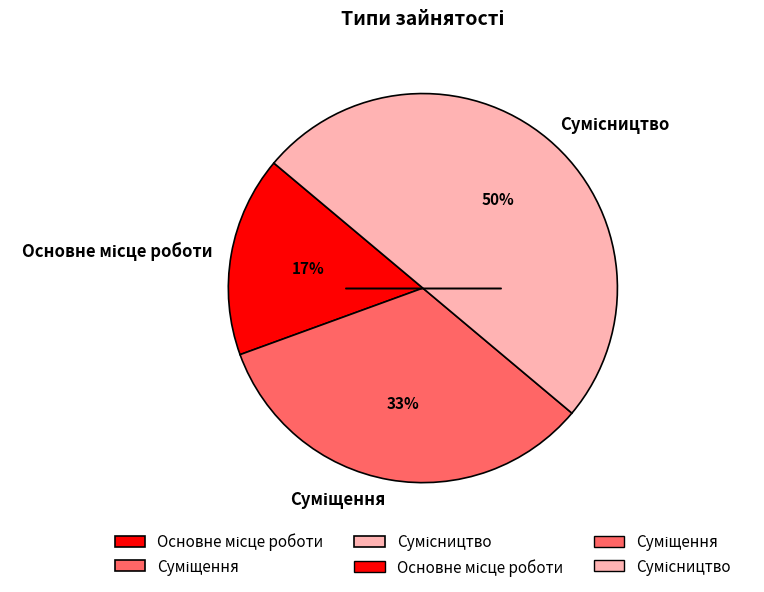

To the nearest percent, what is the difference between the largest and smallest slice percentages?

33%